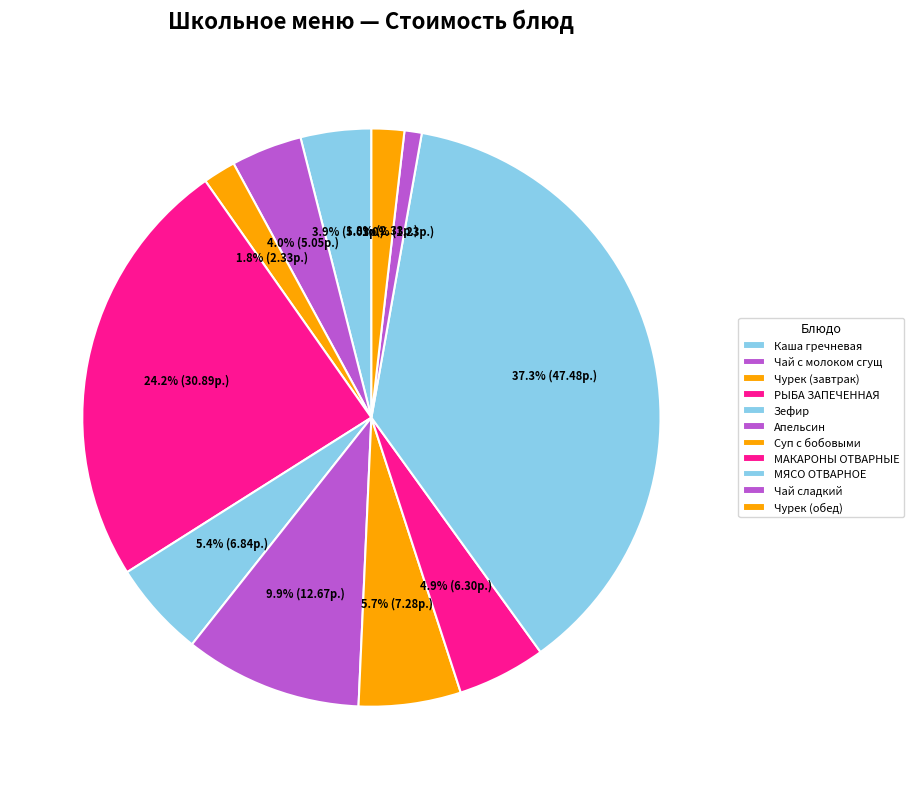

Combined, do Суп с бобовыми and Чурек (завтрак) account for over 50%?

No